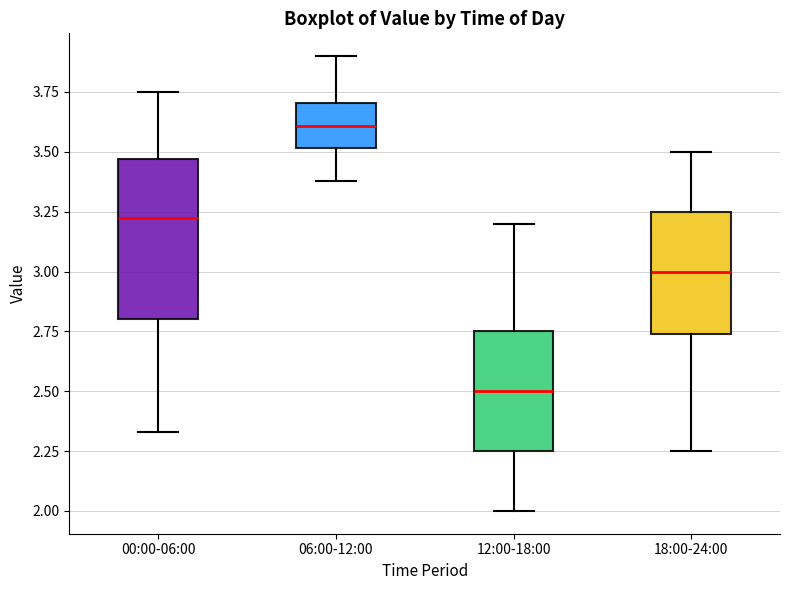

Which box's median line is the highest?

06:00-12:00